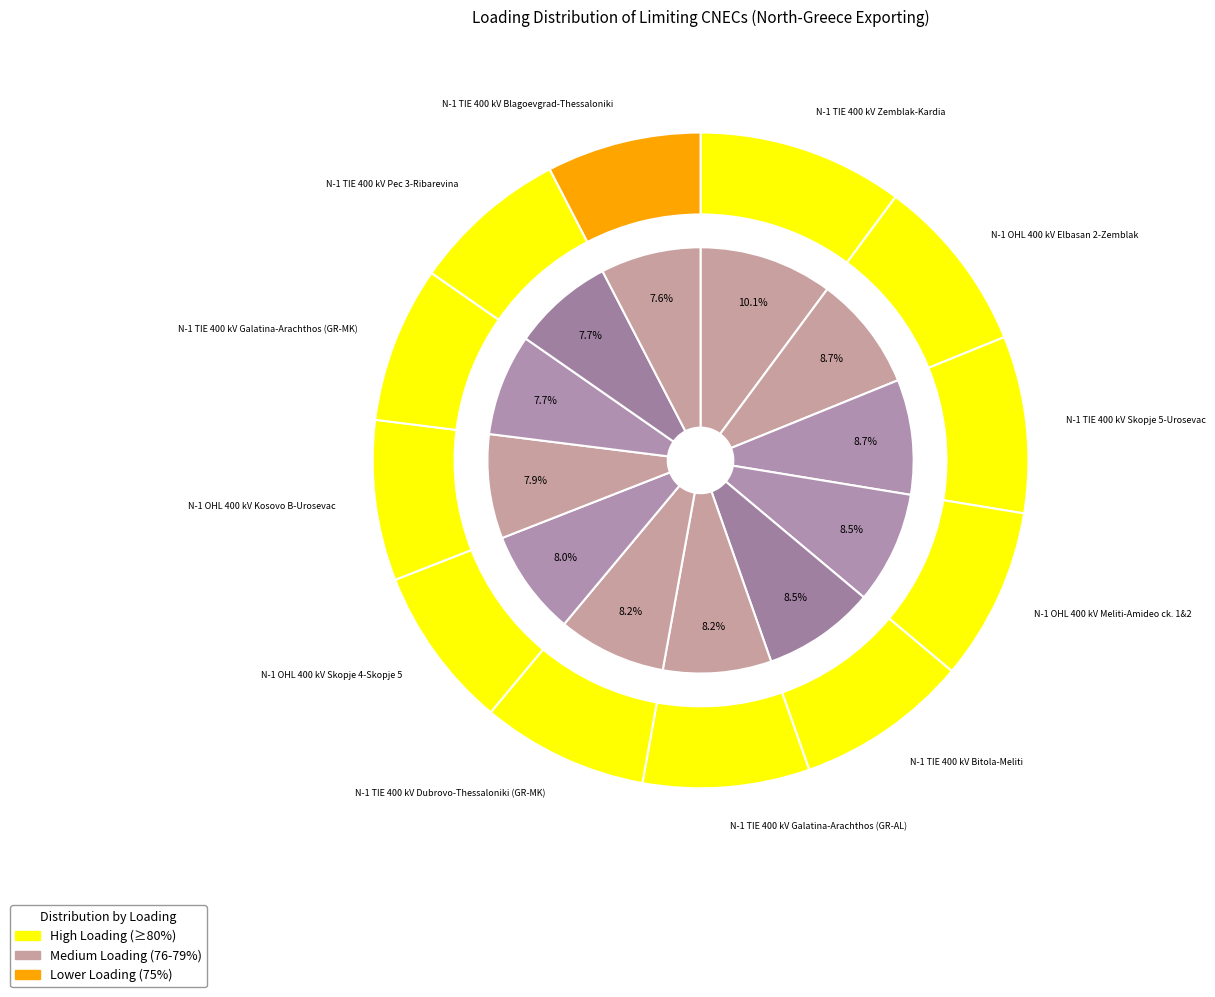

What is the ratio of the value at N-1 TIE 400 kV Bitola-Meliti to the value at N-1 TIE 400 kV Skopje 5-Urosevac?

1.0